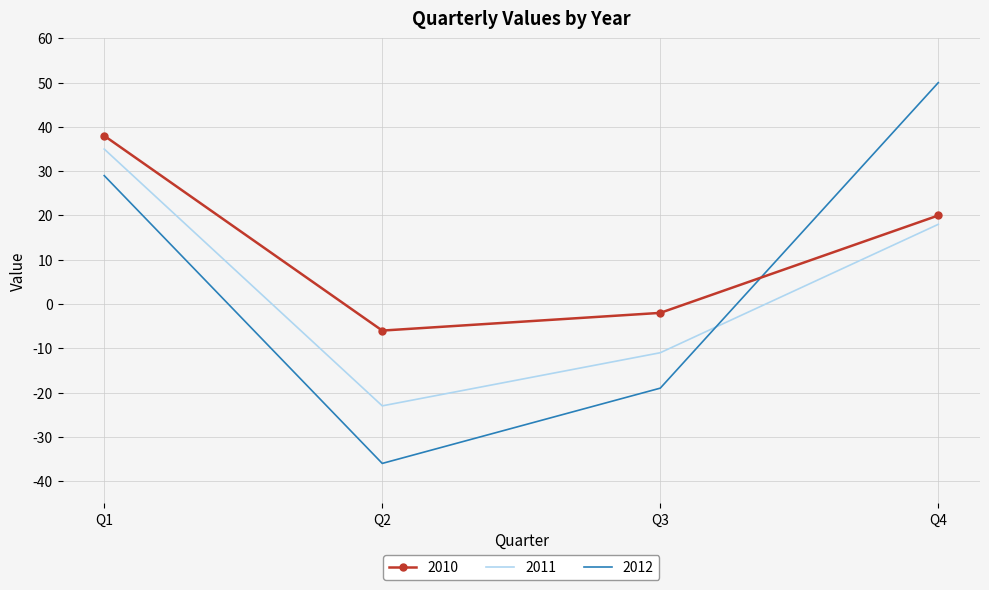

What is the sum of all 2011 values?

19